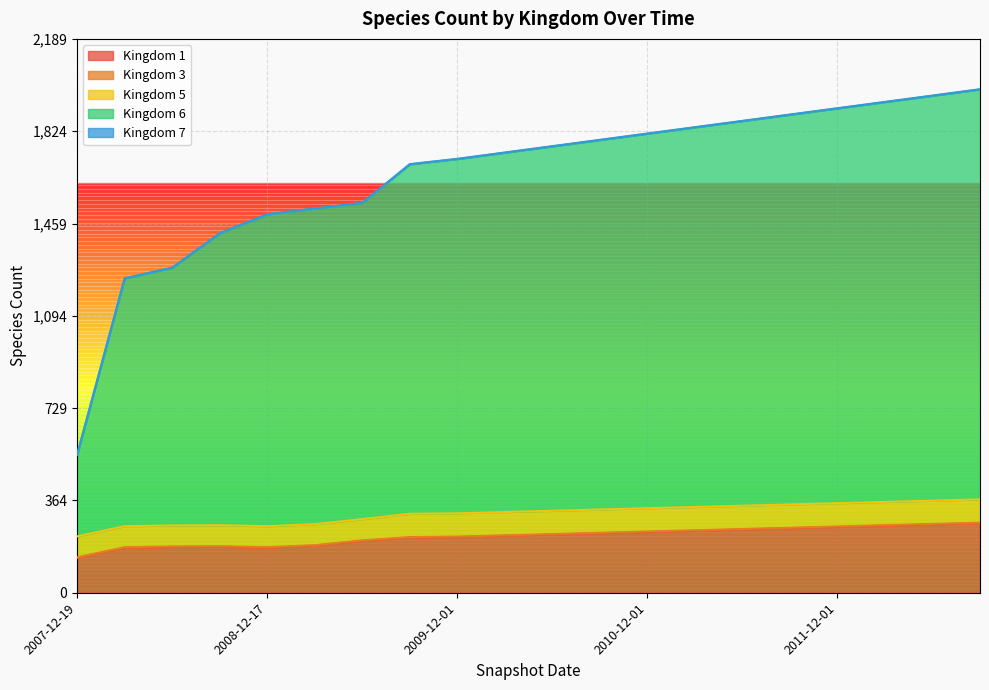

True or false: 7 has a value of 1 at 2010-09-01.

True